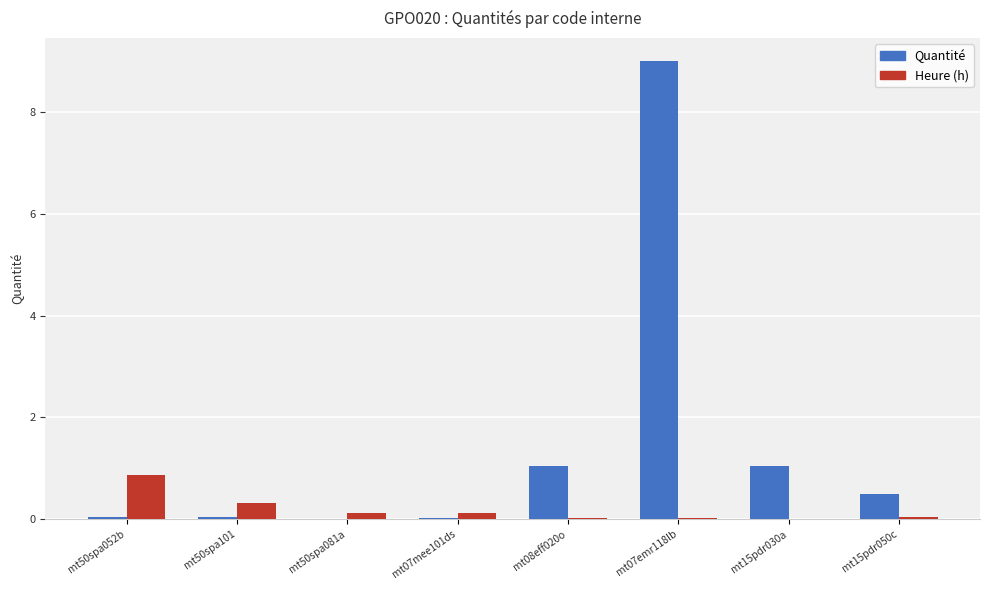

What is the greatest value displayed?

9.0